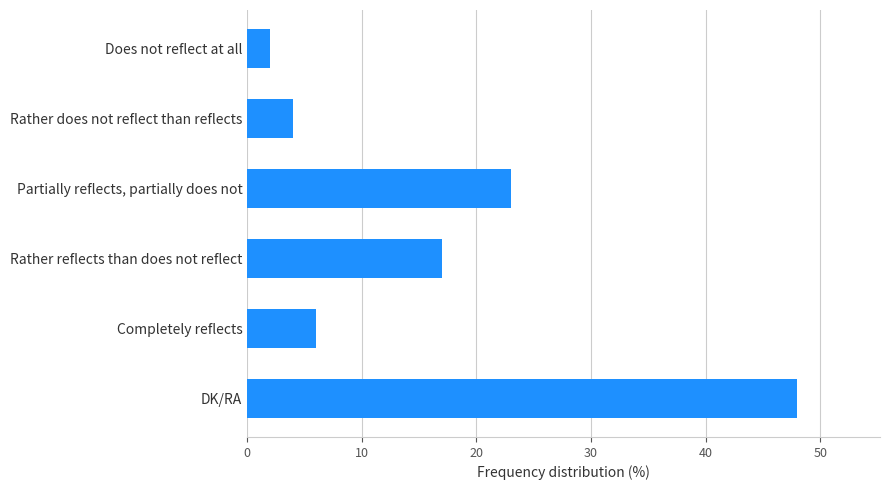

How many values are below 17?

3